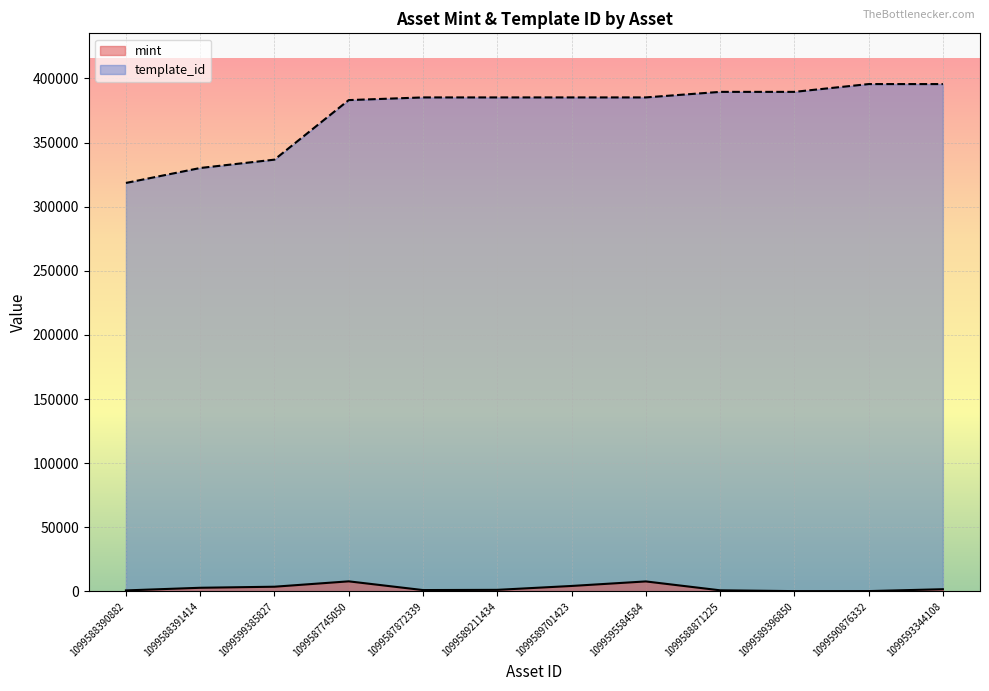

The value of mint at 1099595584584 is 7813. True or false?

True